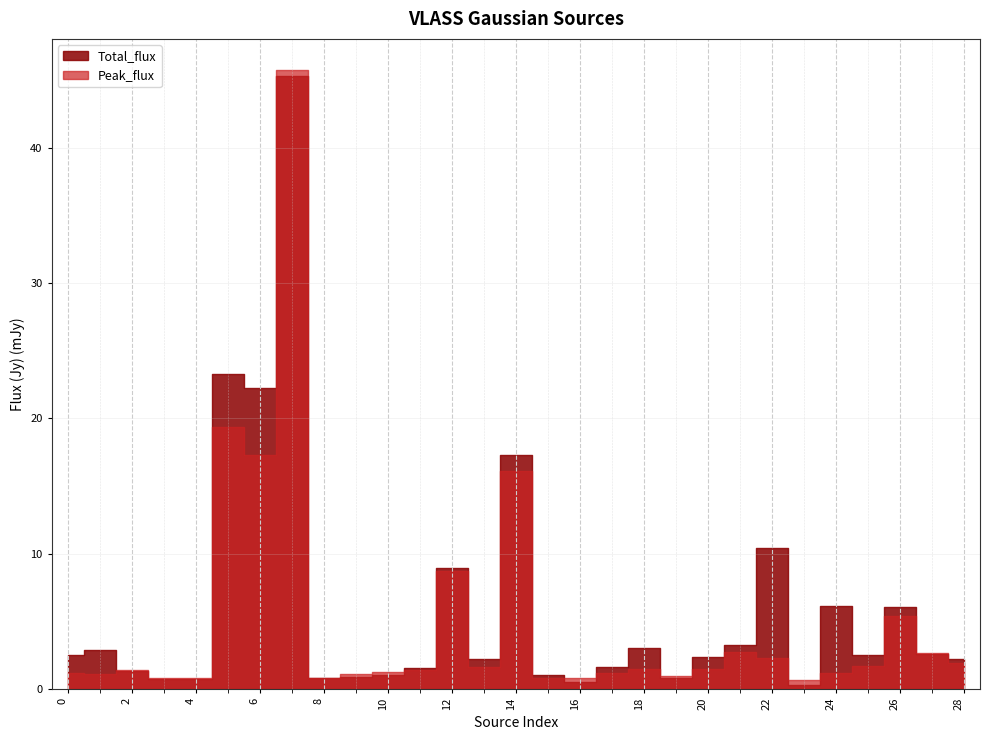

At which category does Peak_flux reach its first local peak?

2